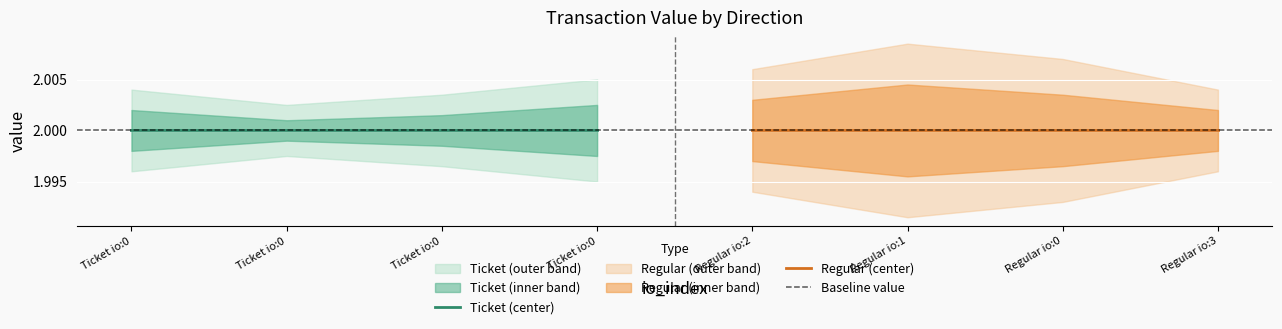

Reading left to right, list all the values displayed in this chart.

Ticket_value: 2.0	2.0	2.0	2.0
Regular_value: 2.0	2.0	2.0	2.0
Ticket_io_index: 0.0	0.0	0.0	0.0
Regular_io_index: 2.0	1.0	0.0	3.0